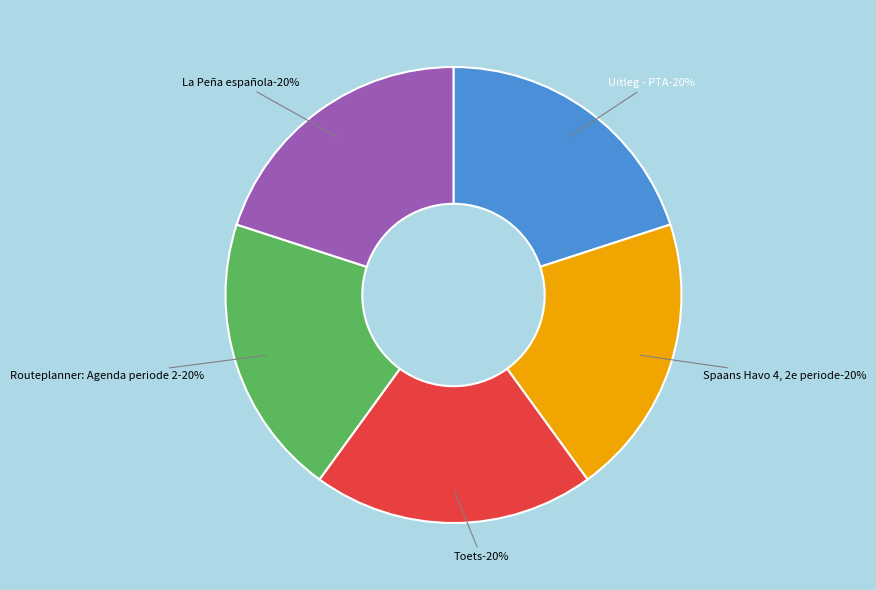

Is it true that Routeplanner: Agenda periode 2 is 28% of the pie?

False